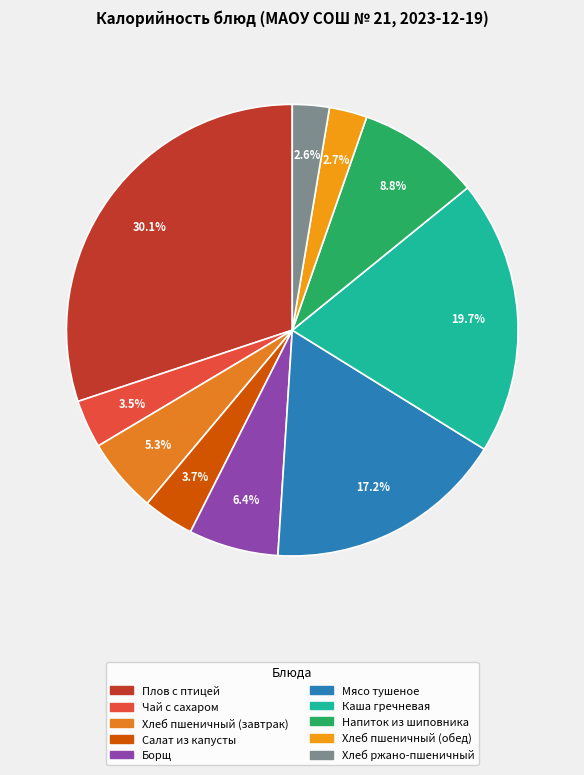

Which slice is the smallest?

Хлеб ржано-пшеничный